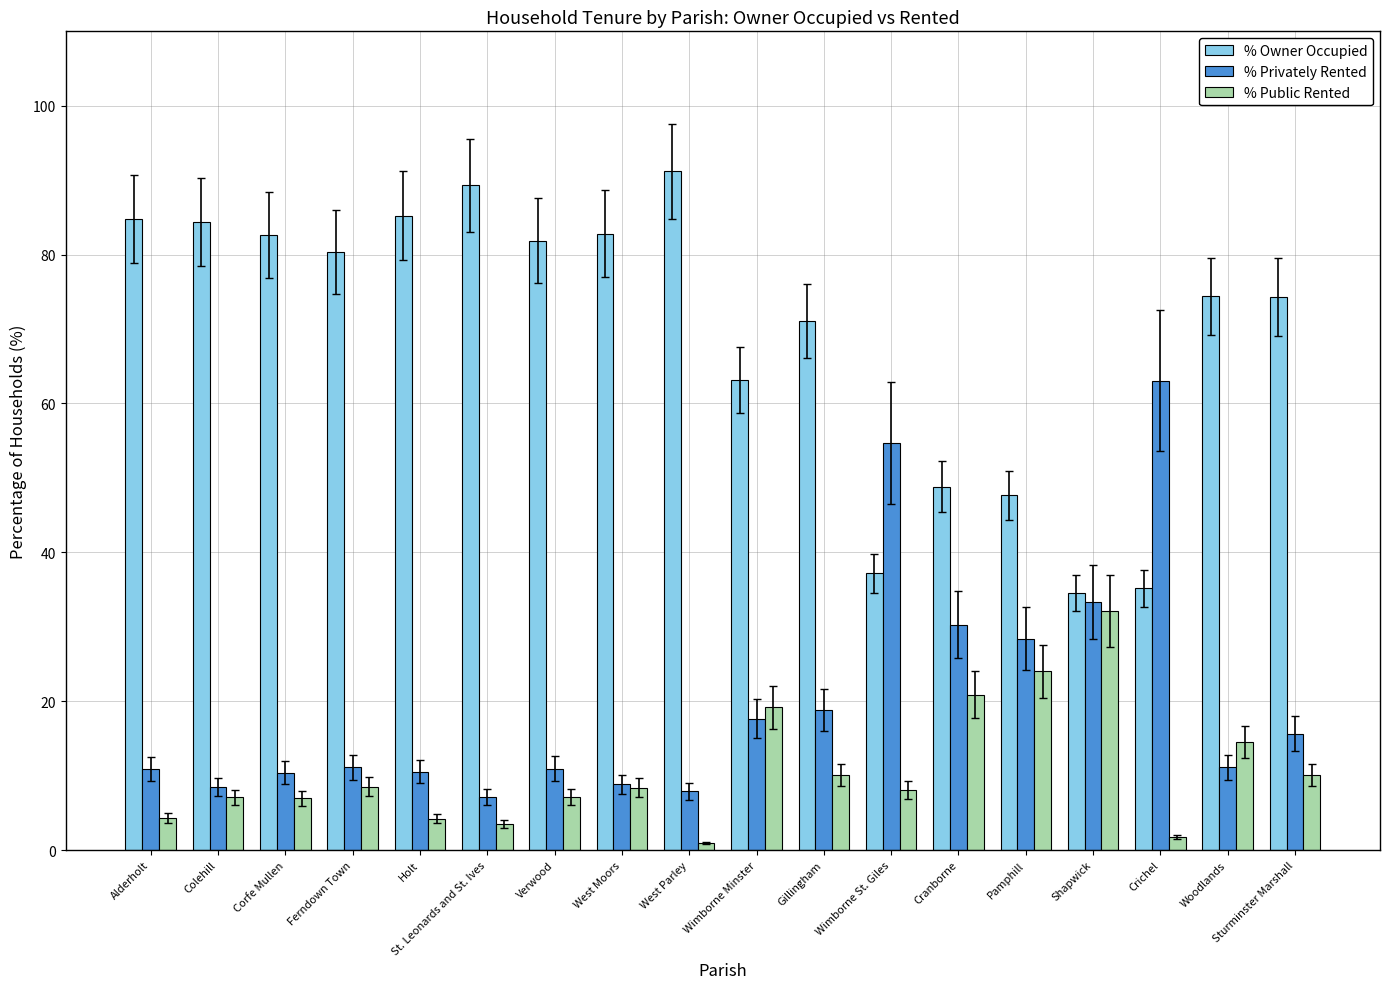

What is the difference between the maximum and minimum values in the % Owner Occupied series?

56.6